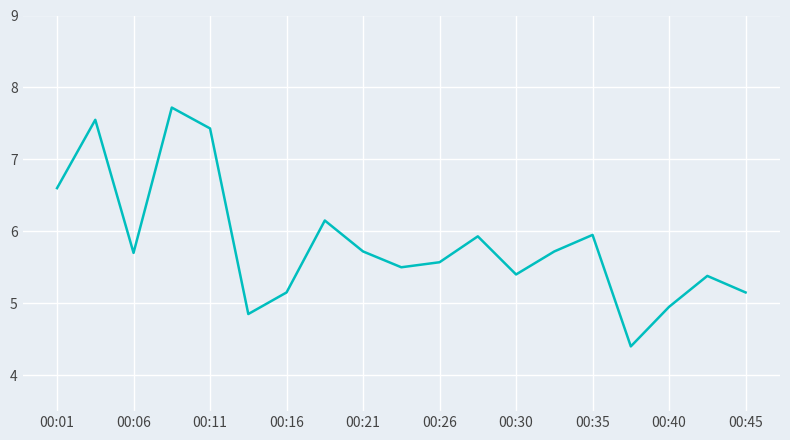

What is the minimum value shown in the chart?

4.4